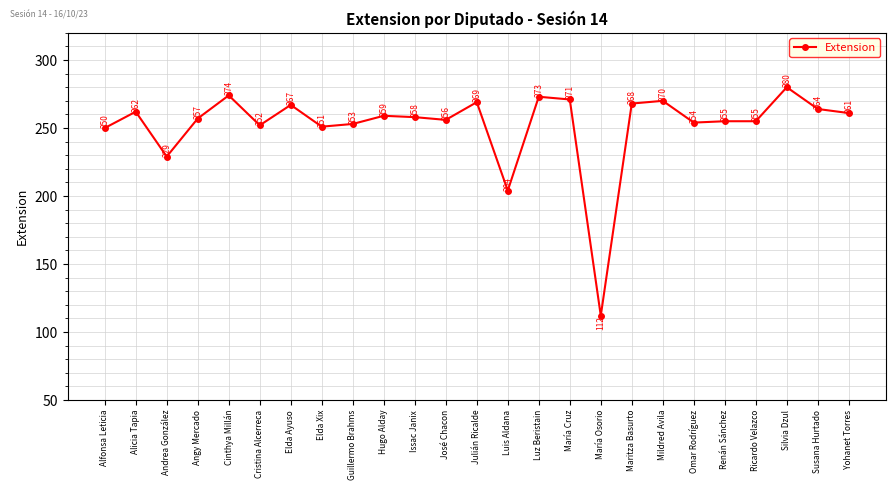

Is it true that the value at Ricardo Velazco is 345?

False